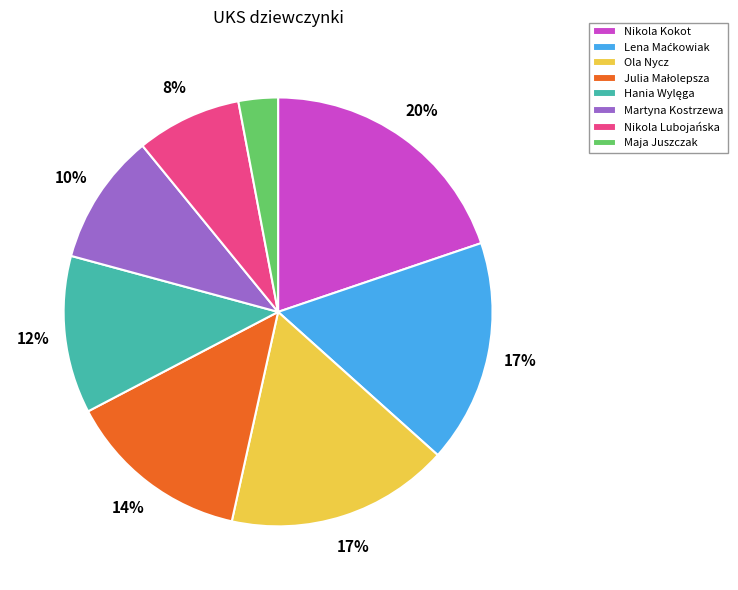

Is there any slice that represents more than half of the pie?

No